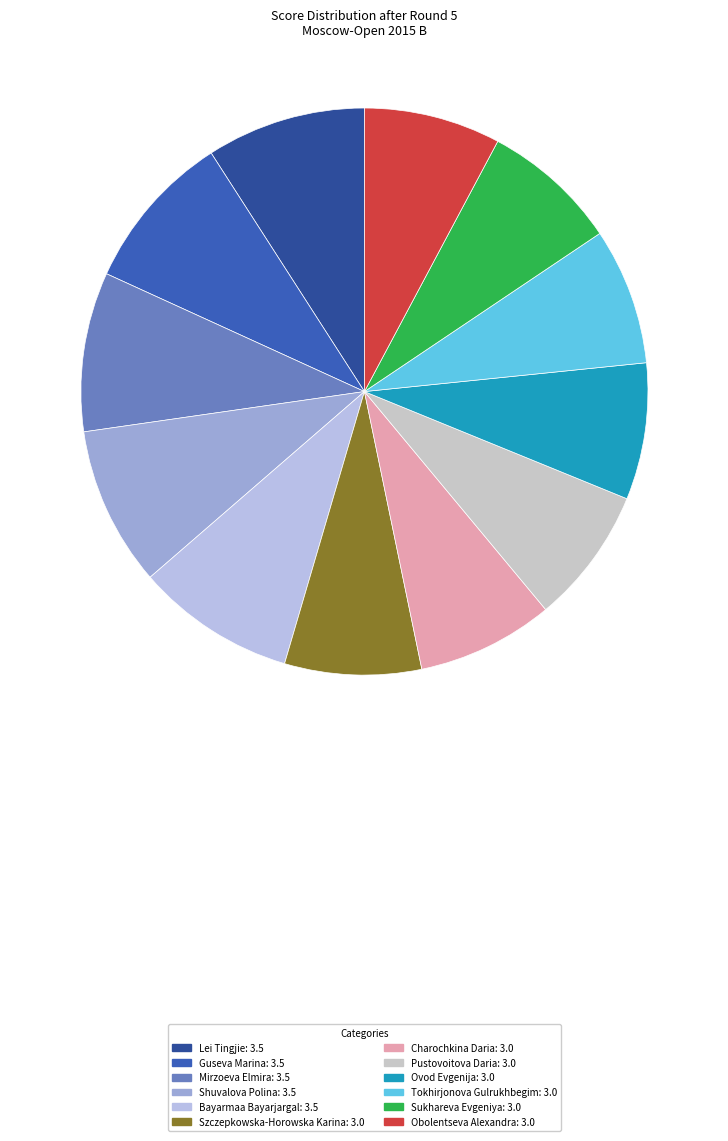

To the nearest percent, what is the difference between the largest and smallest slice percentages?

1%